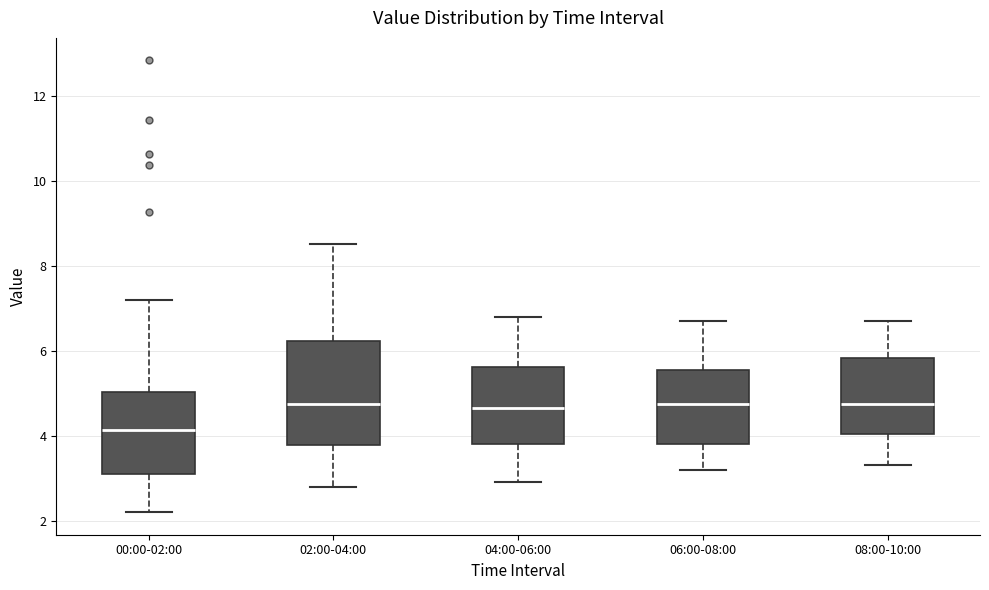

Where is the lower edge of the box for 00:00-02:00 on the y-axis? The values are not printed on the chart, so give them approximately, as read against the axis.

3.0